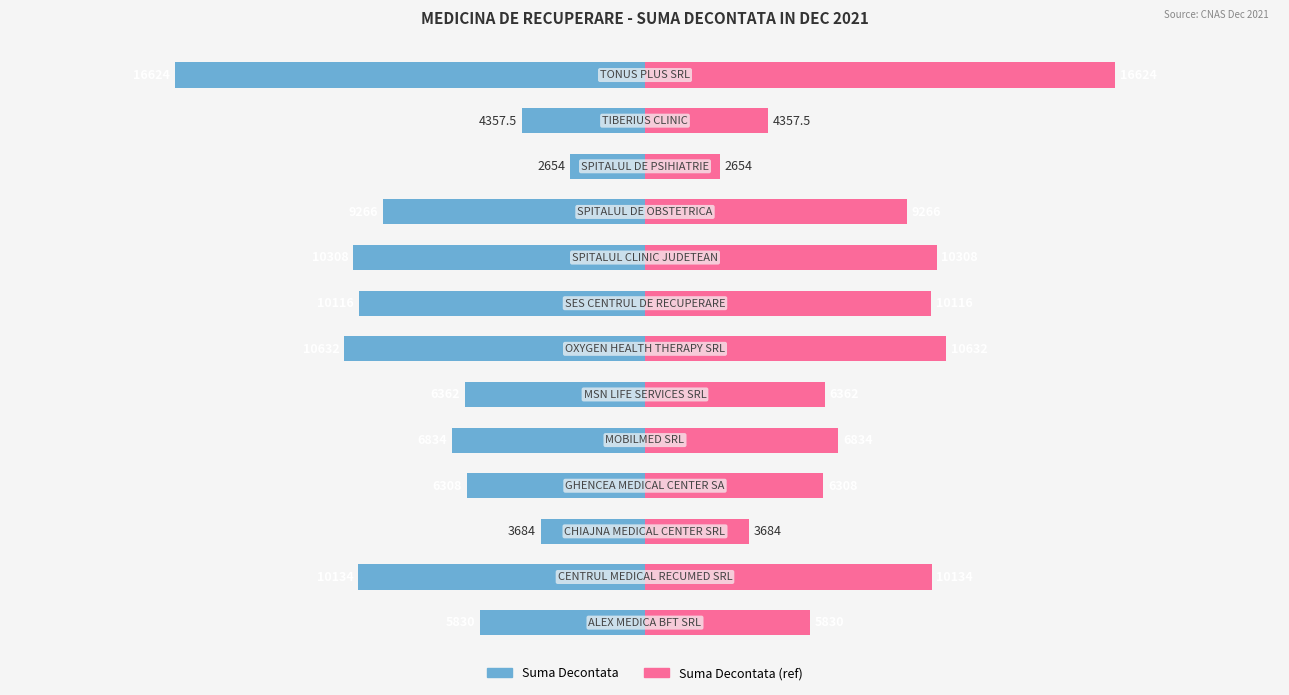

What is the sum of all Suma values?

-103109.5